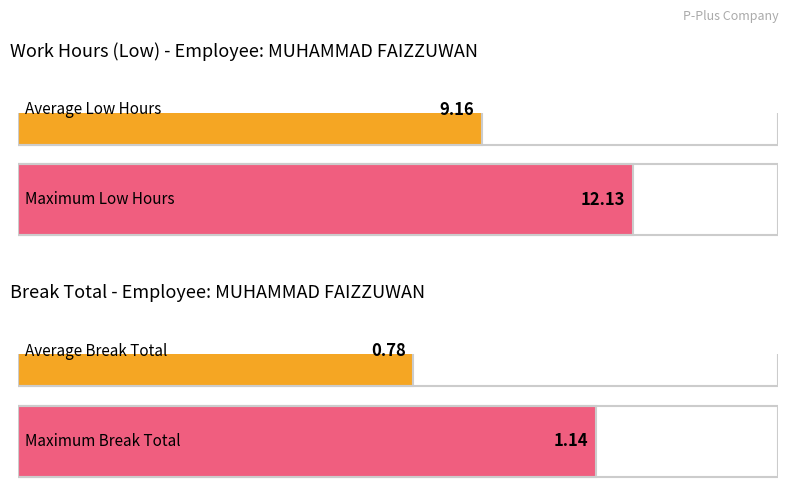

How many bars are there in each group?

2